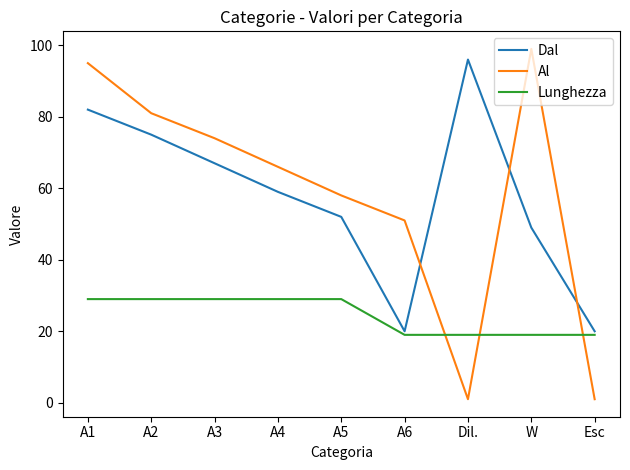

How many interior local valleys does the Dal series have?

1